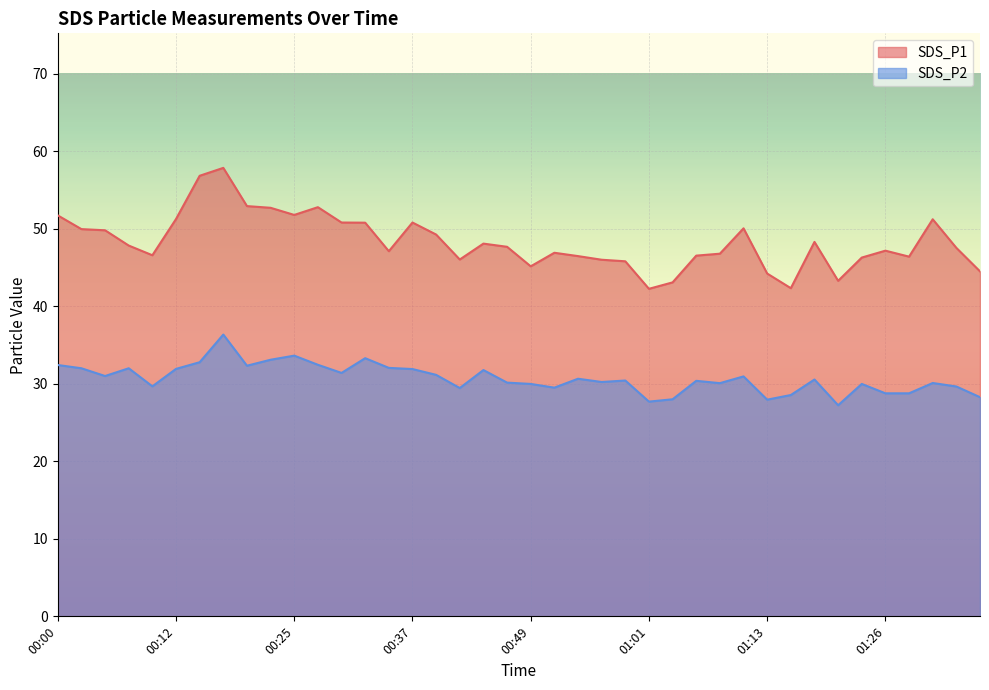

What are all the series names shown in the legend?

SDS_P1, SDS_P2